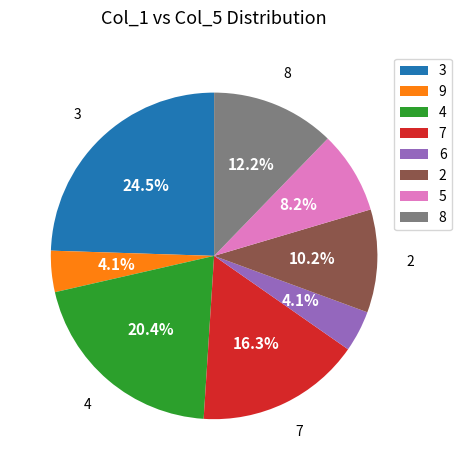

What portion of the pie excludes 3?

75.5%